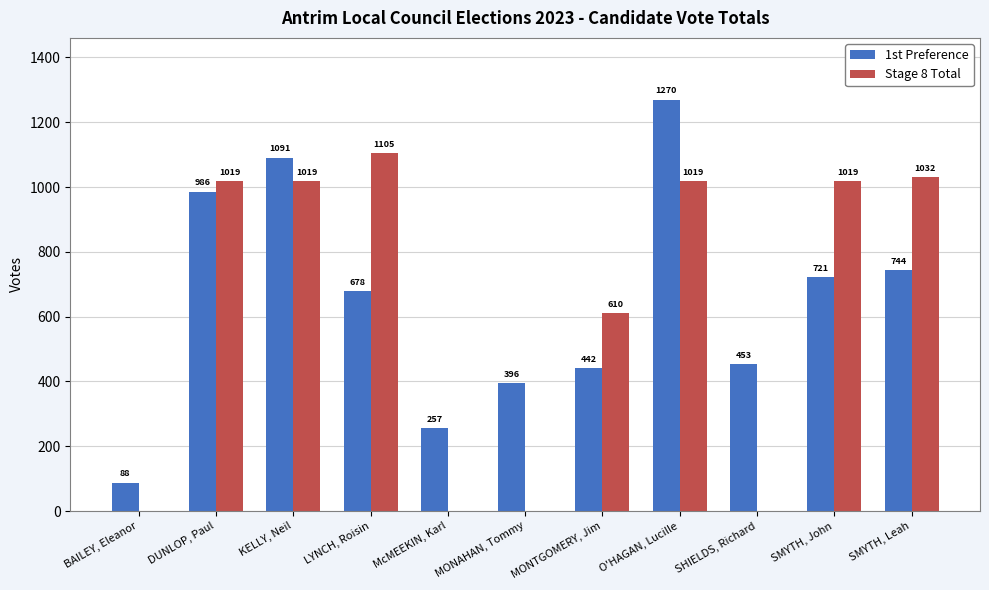

What is the sum of the 1st Preference values at McMEEKIN, Karl and SMYTH, Leah?

1001.0